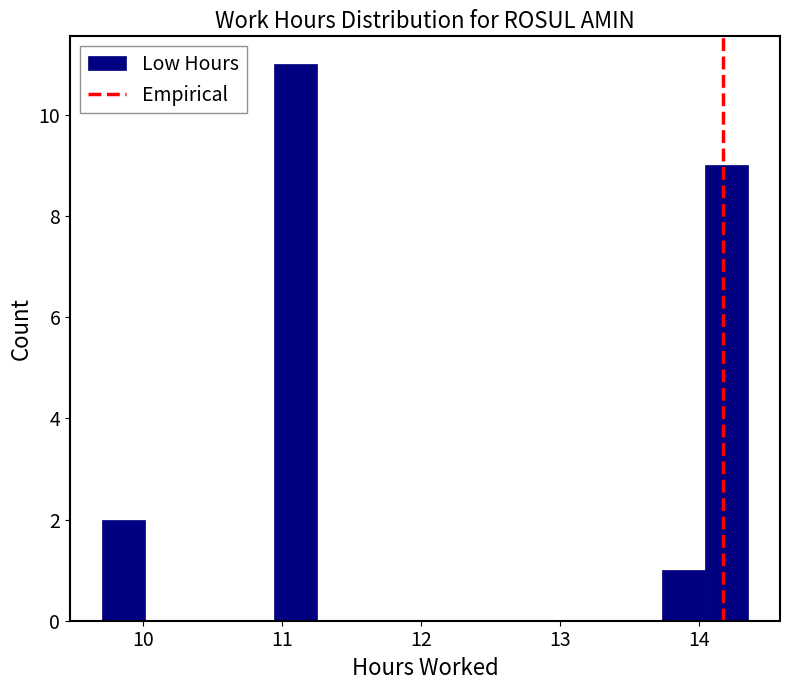

Read against the x-axis, roughly where is the centre of the tallest bar?

11.1